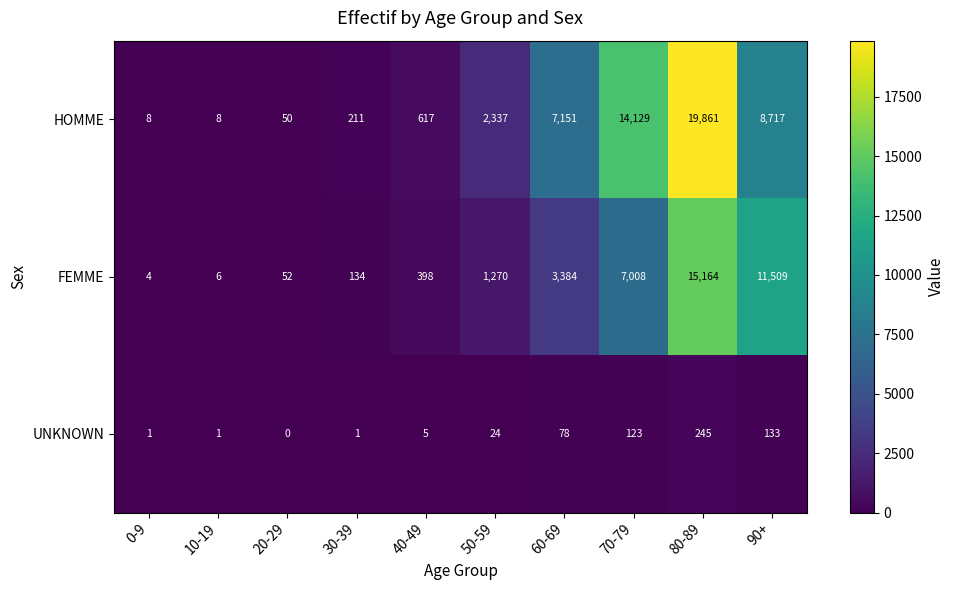

Reading left to right, list all the values displayed in this chart.

HOMME: 8	8	50	211	617	2337	7151	14129	19861	8717
FEMME: 4	6	52	134	398	1270	3384	7008	15164	11509
UNKNOWN: 1	1	0	1	5	24	78	123	245	133